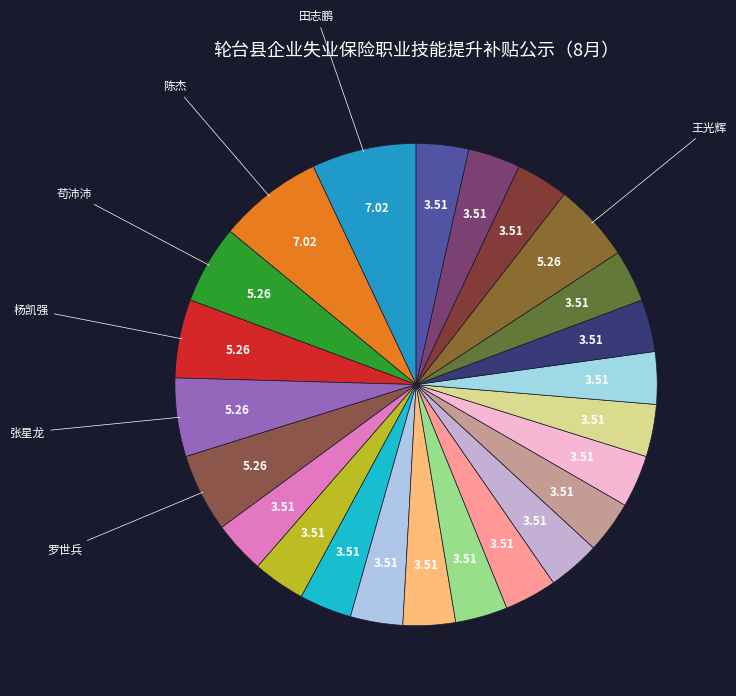

Count the number of slices in the pie.

24